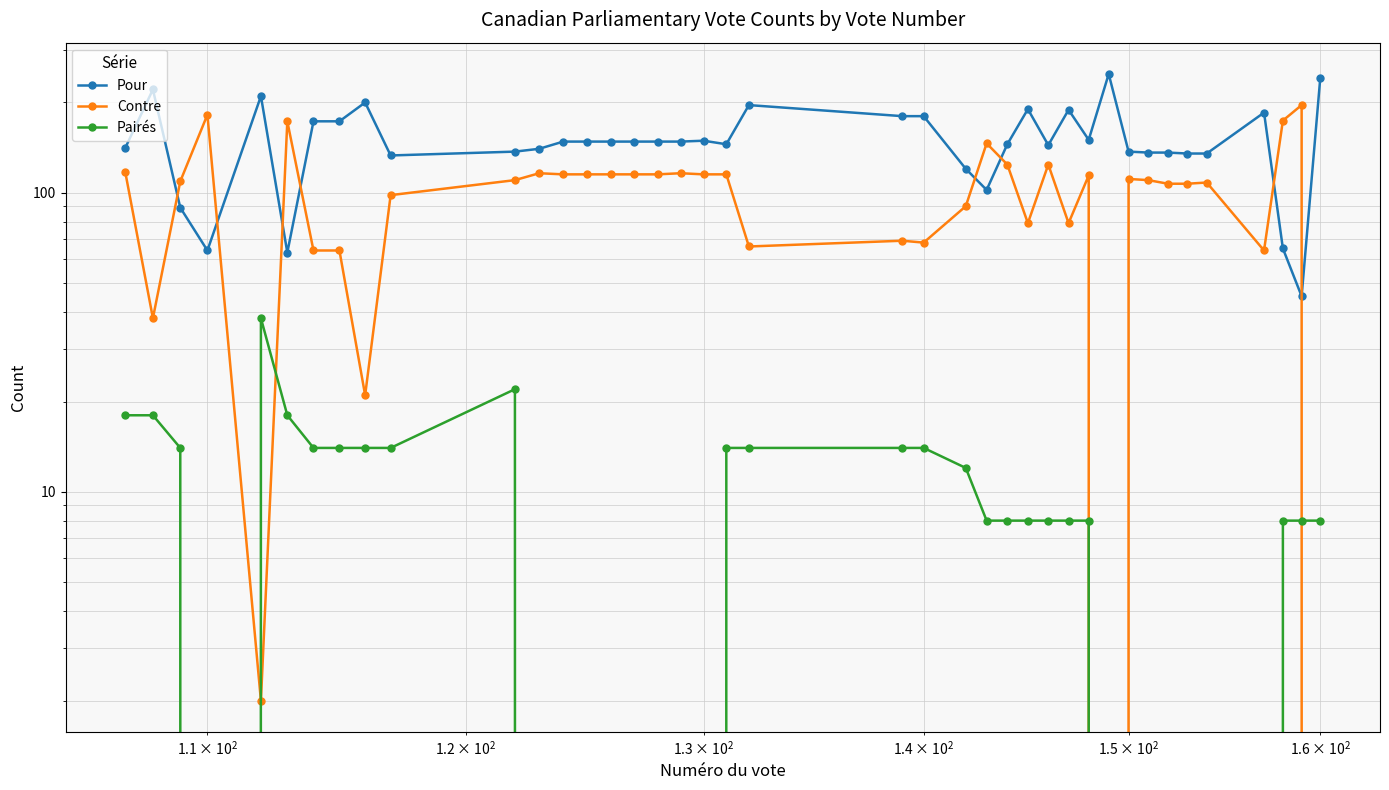

How many categories are shown in the chart?

40